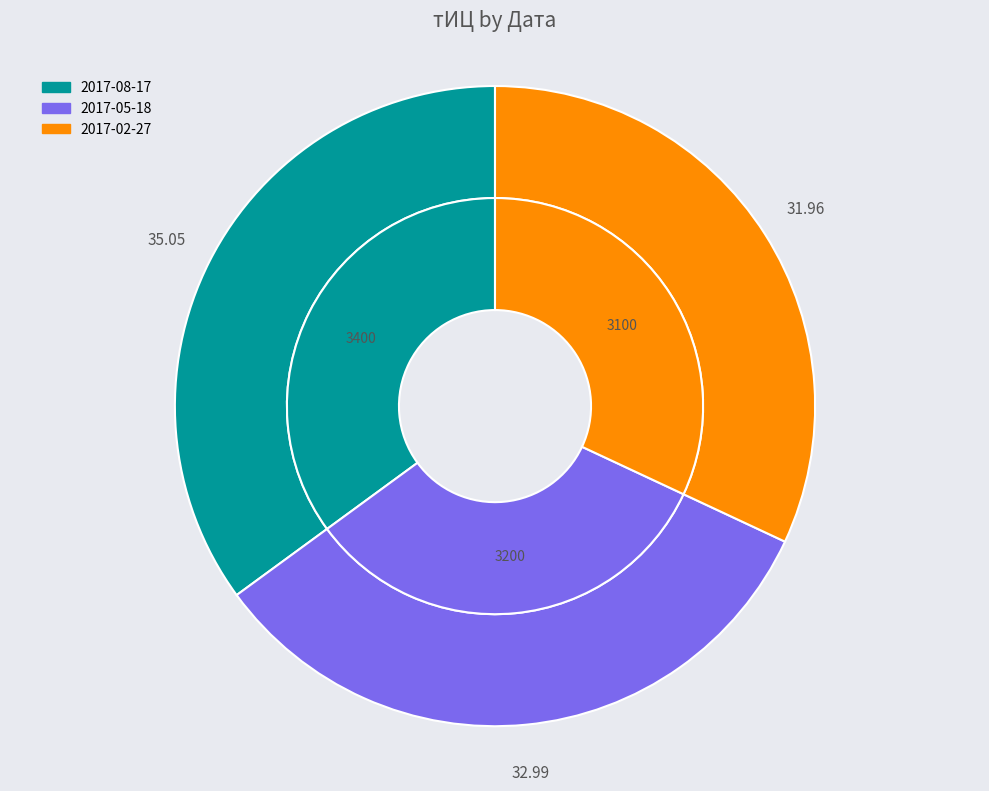

Is there a majority slice in this chart?

No